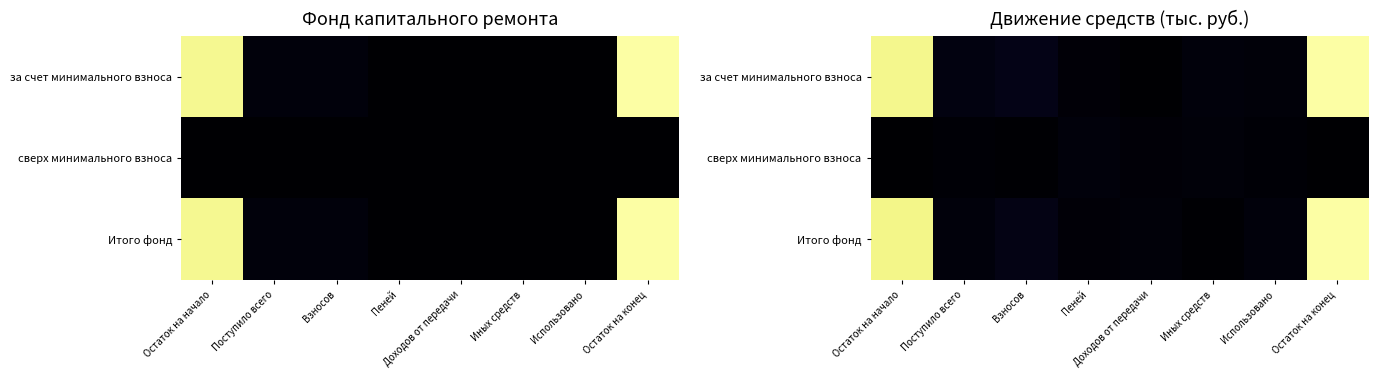

Which series has the largest total across all categories?

за счет минимального взноса